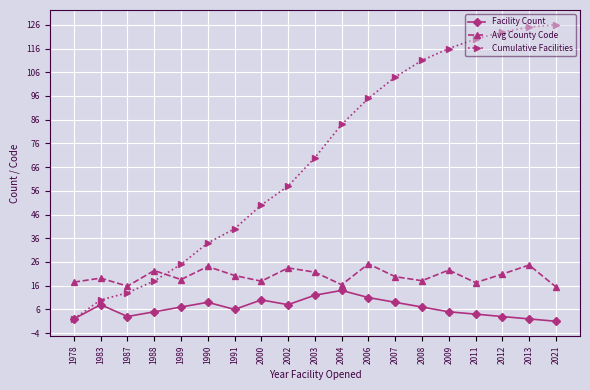

Between 2004 and 2008, which series saw the biggest shift?

Cumulative Facilities